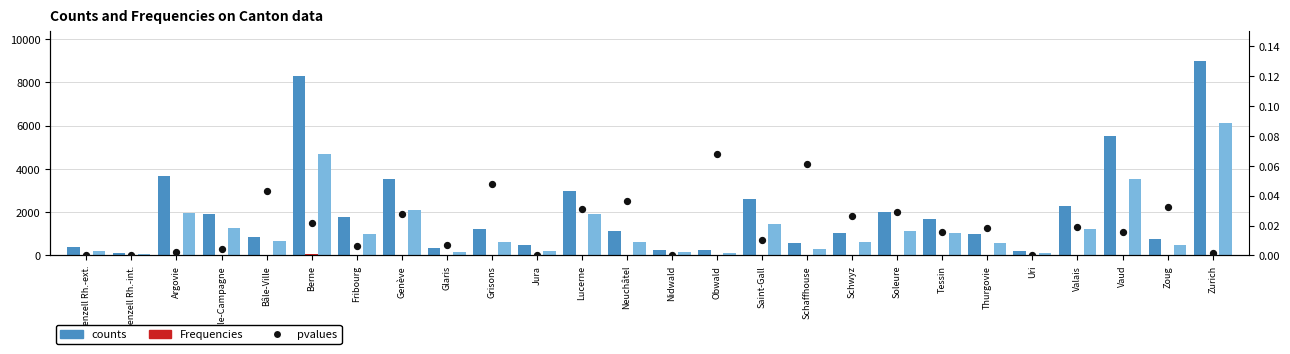

At which category is the sum across all series the highest?

Zurich